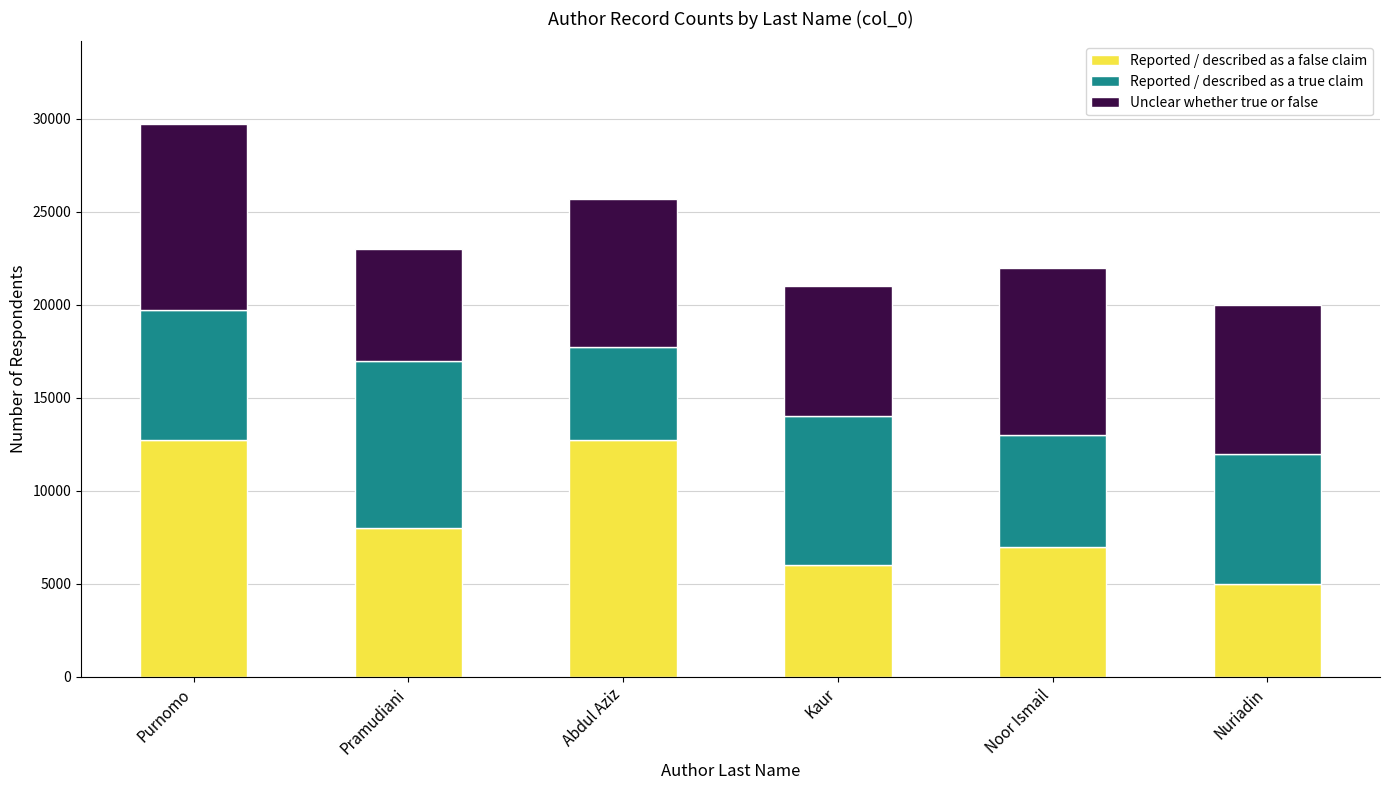

What is the sum of all Reported / described as a false claim values?

51406